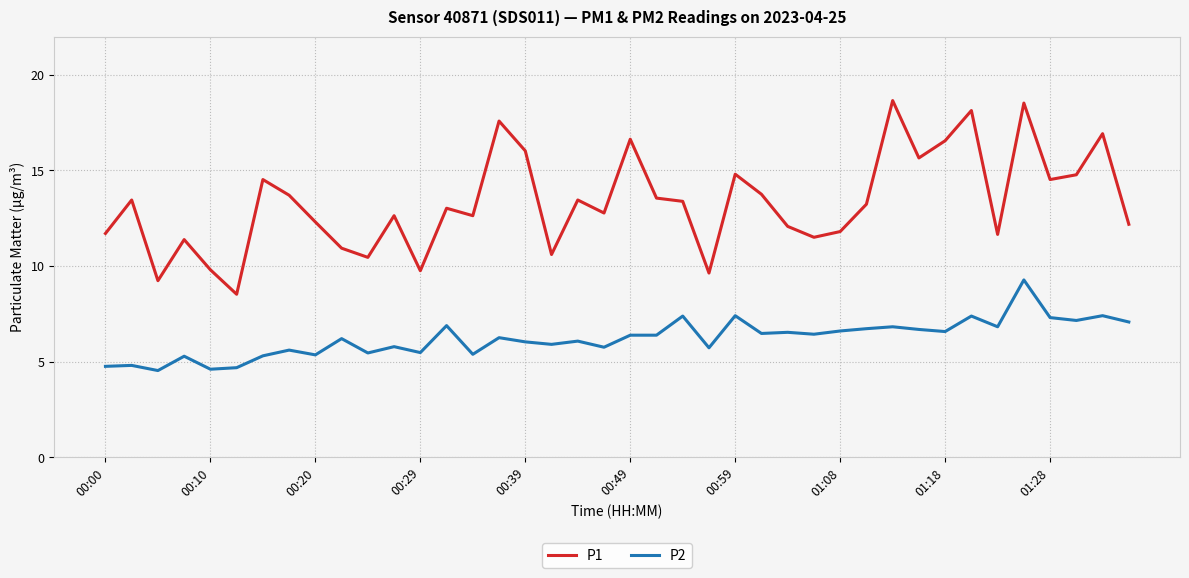

Does the chart have visible grid lines?

Yes